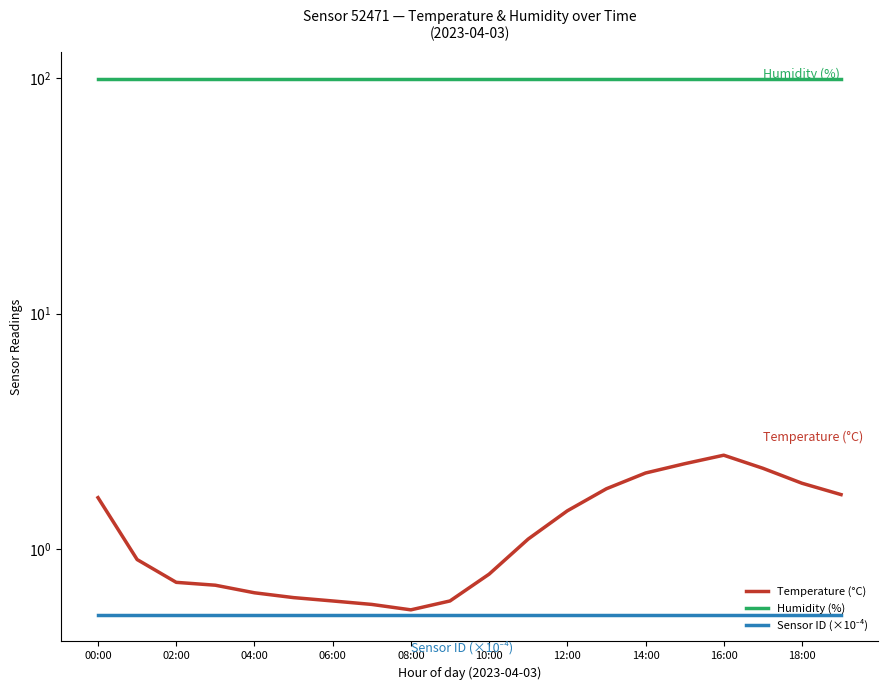

True or false: Temperature (°C) and Humidity (%) cross at least once.

False